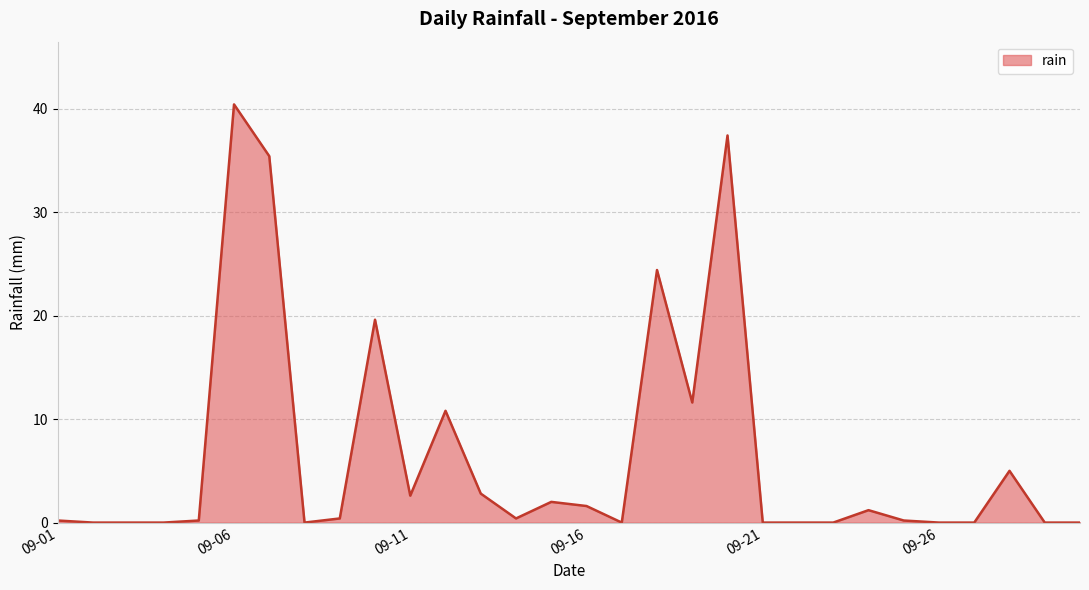

What is the maximum value shown in the chart?

40.4